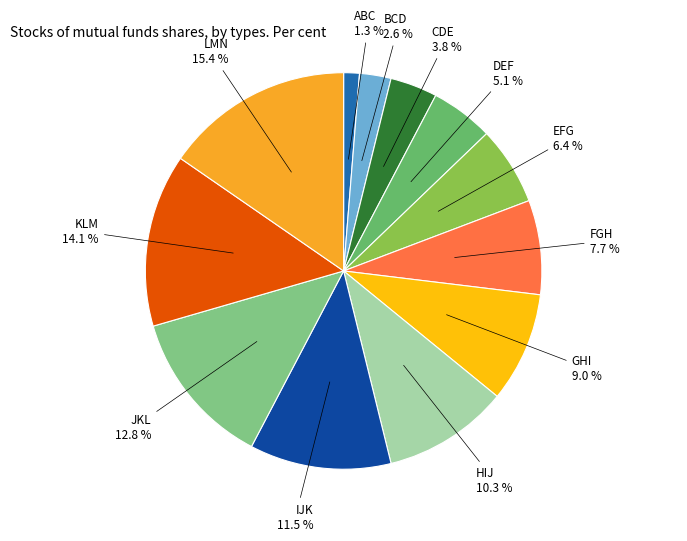

Does any single category account for the majority?

No